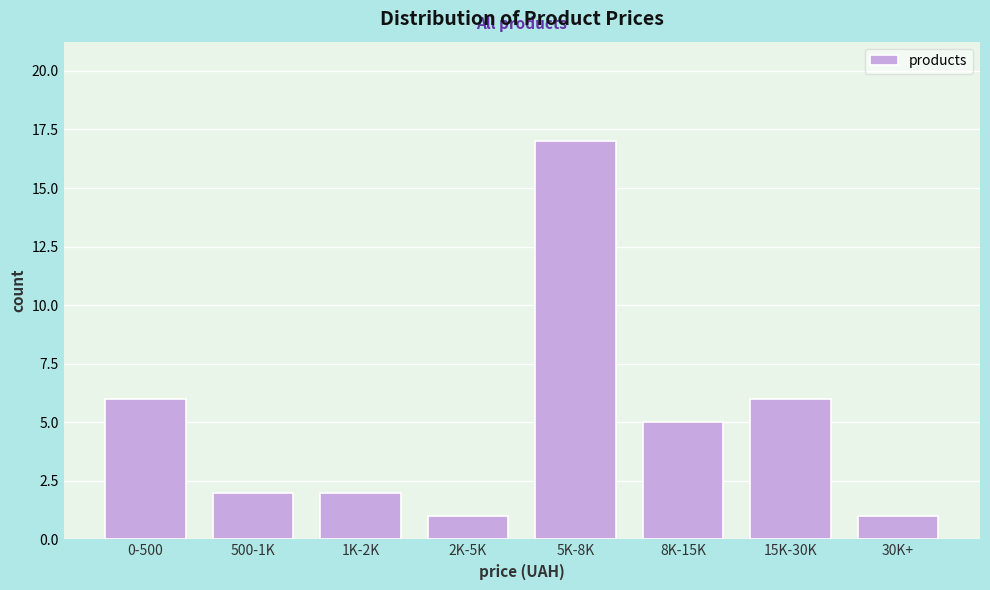

Reading right to left, transcribe all the data shown in this chart.

30K+=1	15K-30K=6	8K-15K=5	5K-8K=17	2K-5K=1	1K-2K=2	500-1K=2	0-500=6